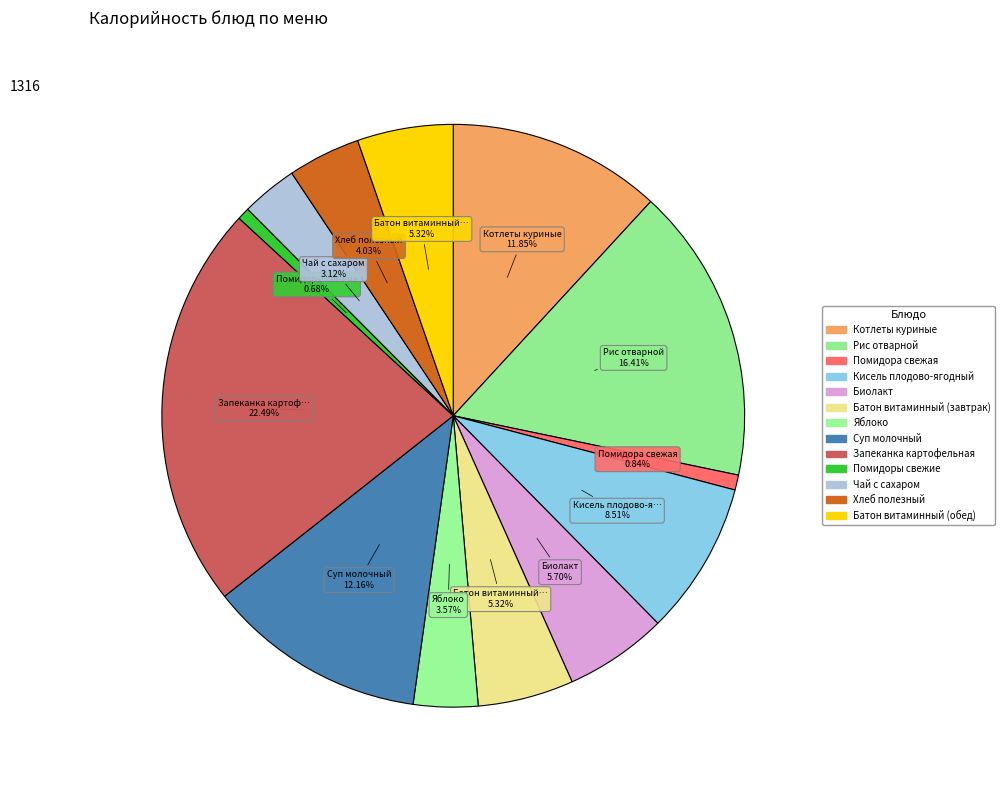

How many slices are in this pie chart?

13